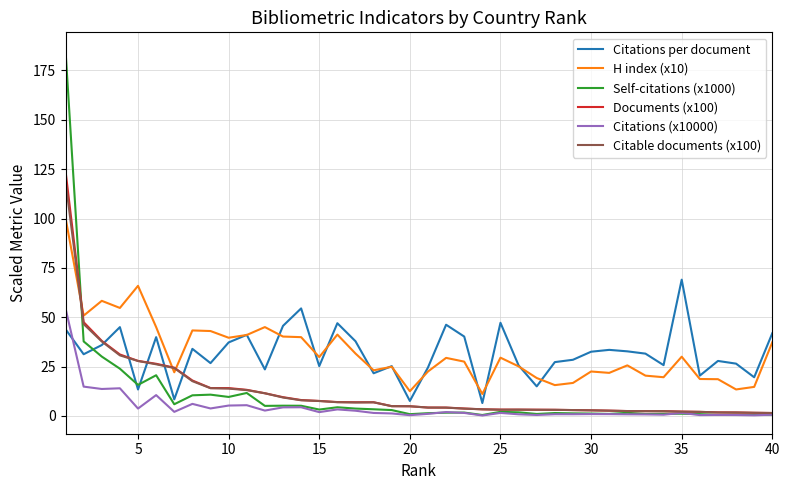

What is the maximum value for Documents (x100)?

124.1